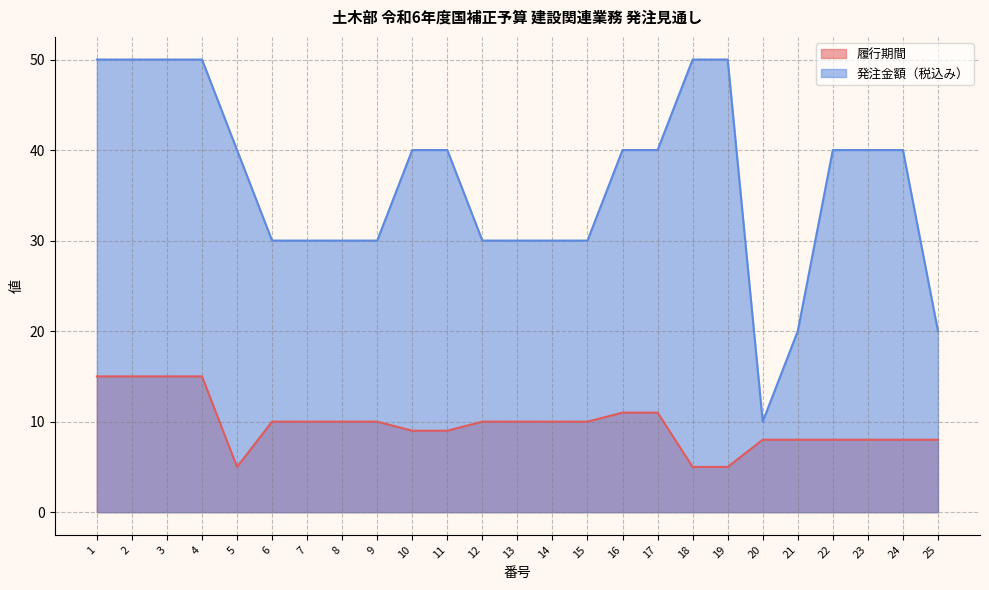

How many lines are shown in the chart?

2